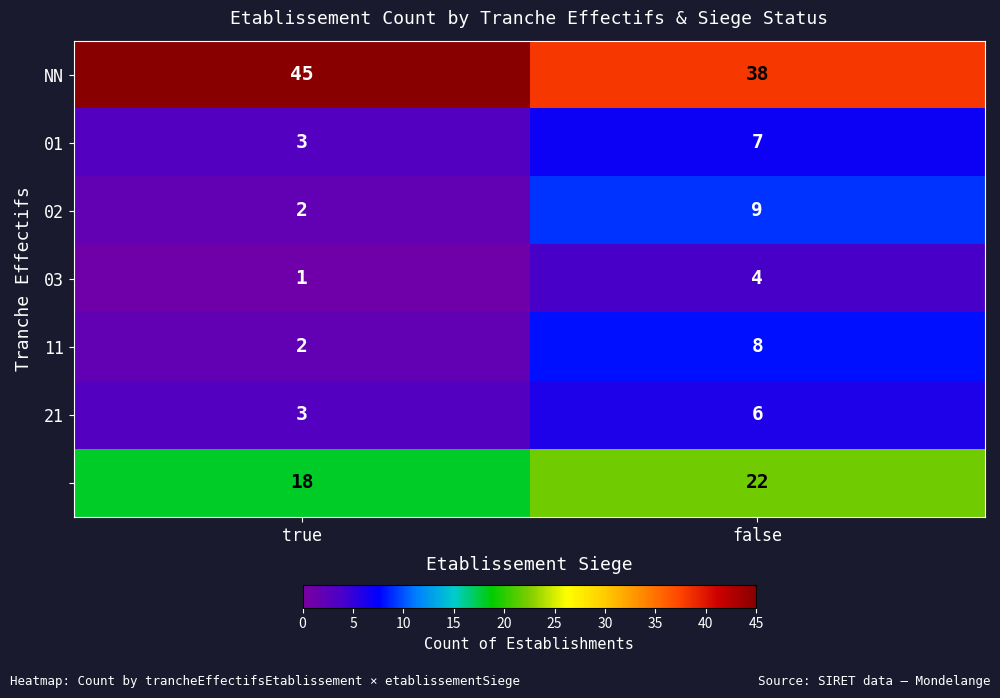

What is the difference between the highest and lowest values at true?

44